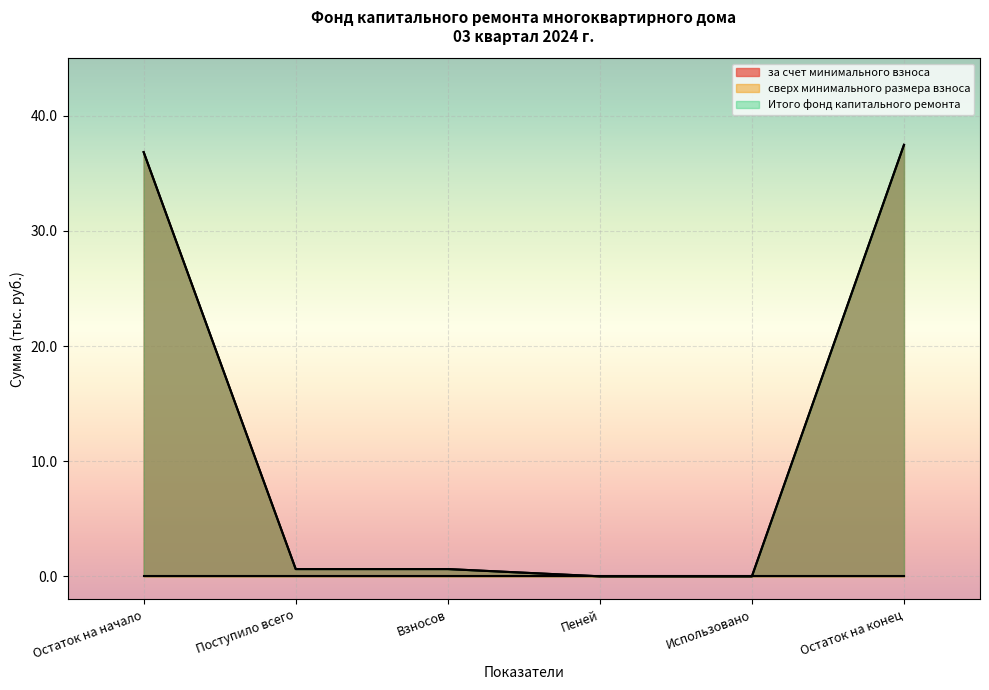

True or false: за счет минимального взноса and Итого фонд капитального ремонта cross at least once.

False